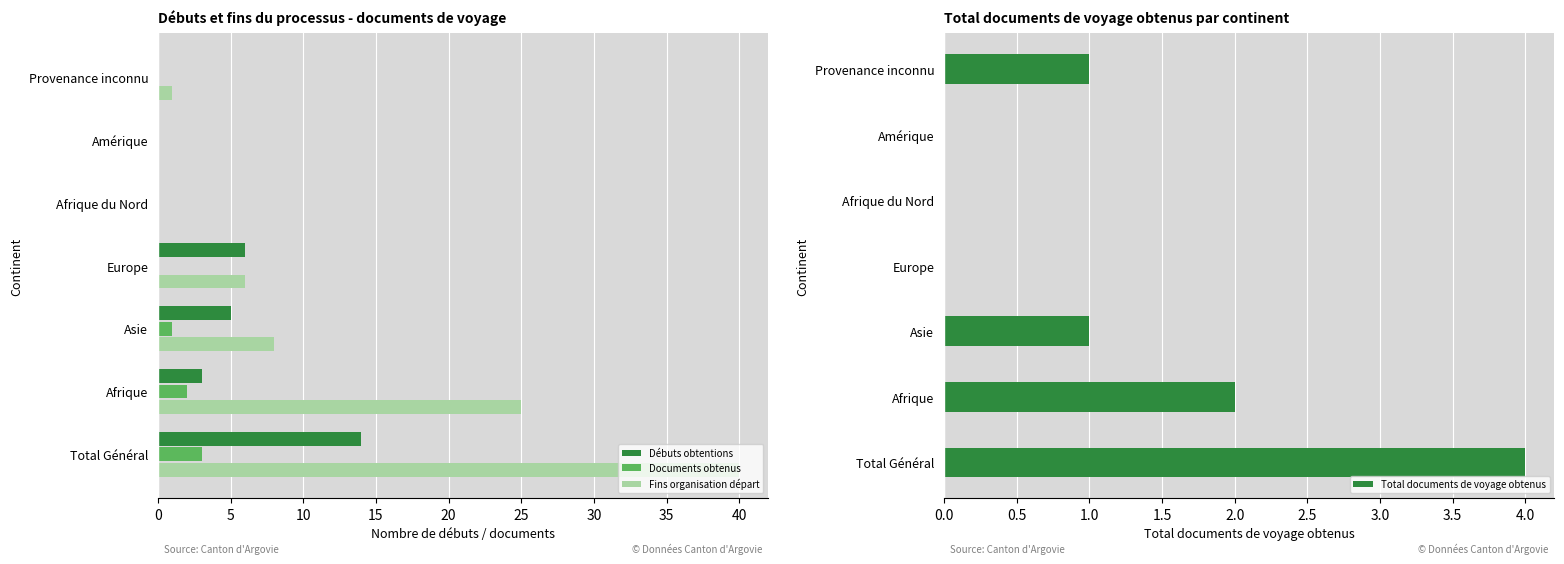

Which series has the largest range (max minus min)?

Fins organisation départ